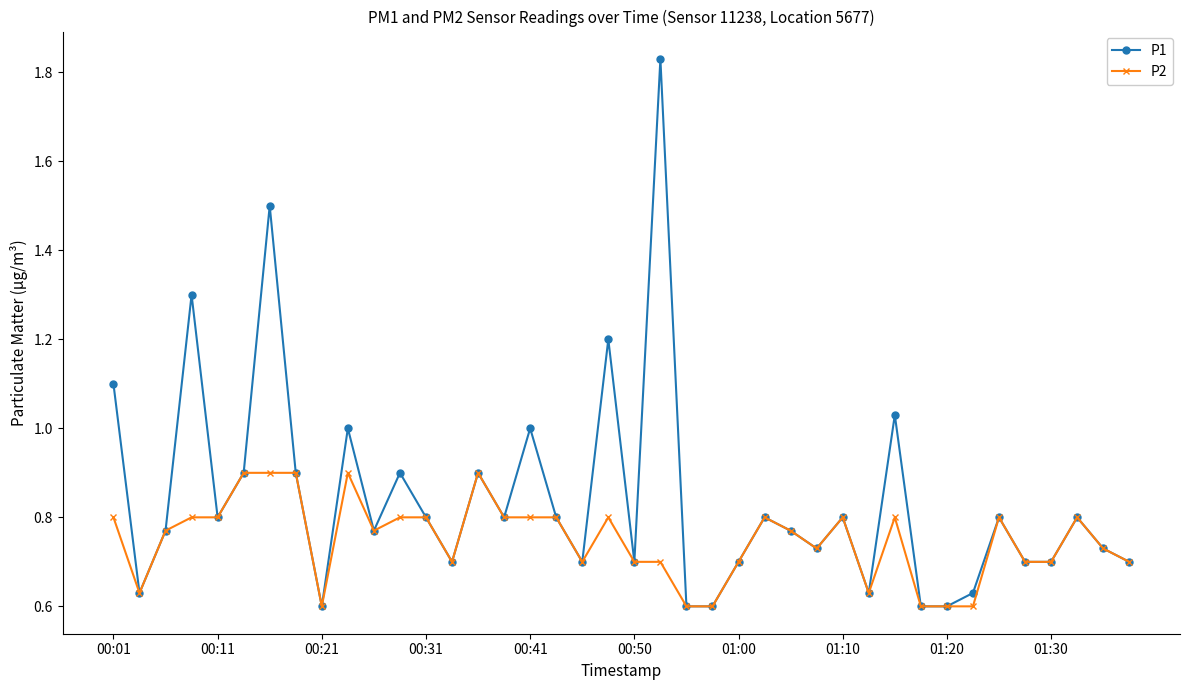

What is the difference between the maximum and second lowest values in the P2 series?

0.3